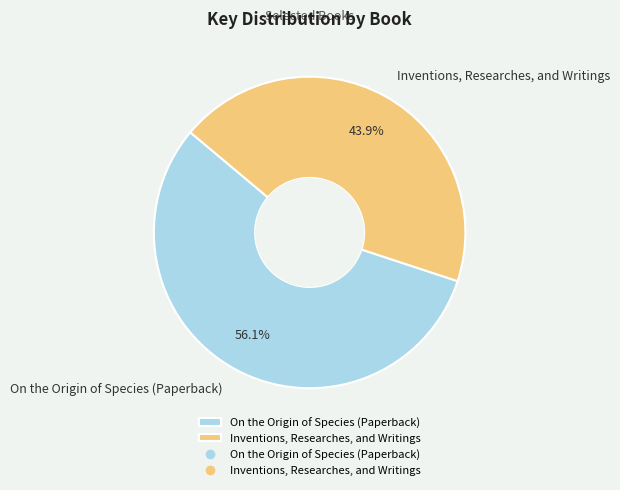

Which slice is the largest?

On the Origin of Species (Paperback)